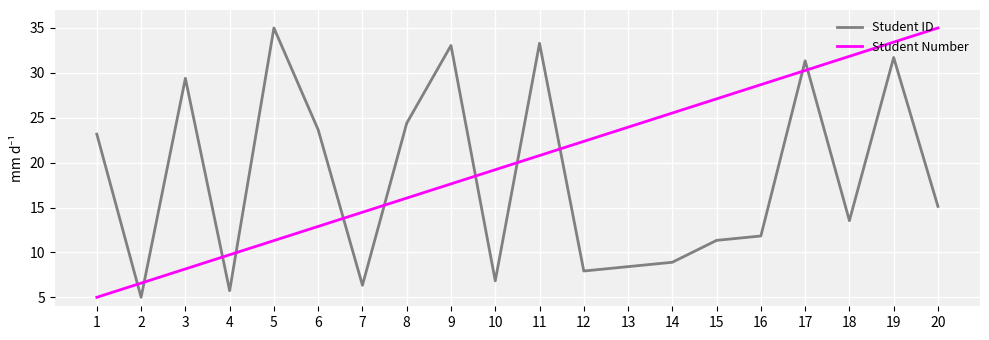

Does the chart display data point markers on the line(s)?

No